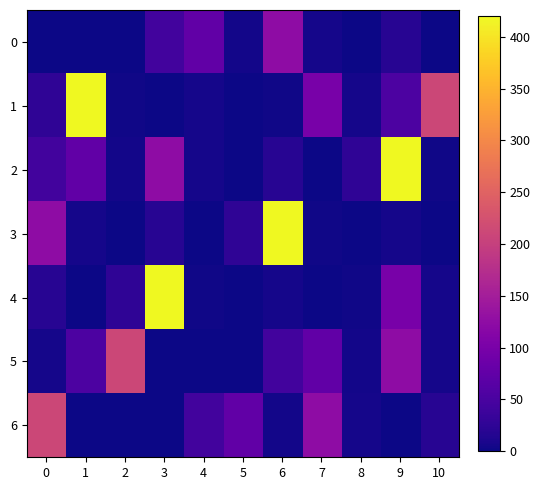

Which series has the largest total across all categories?

1